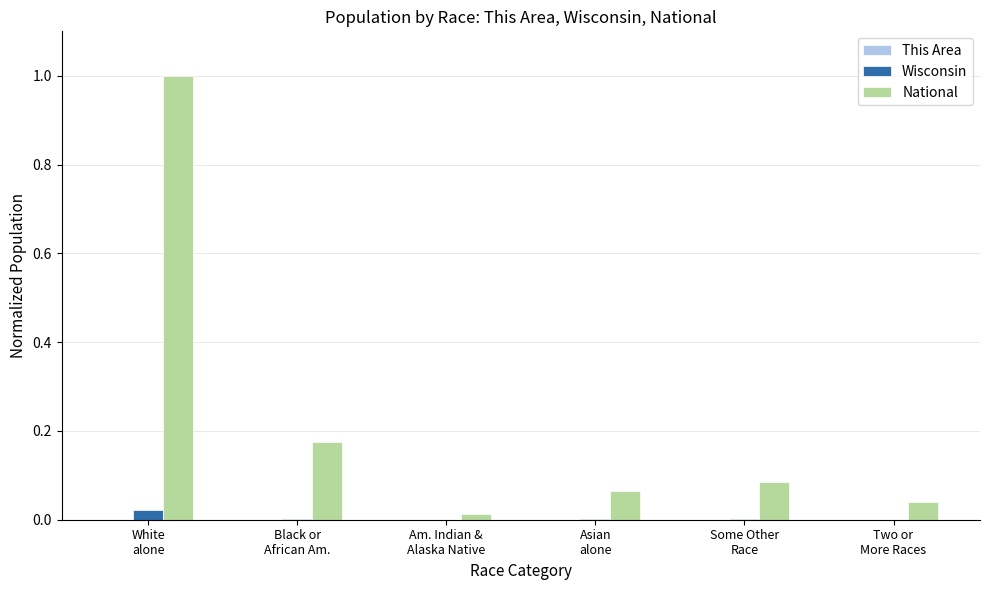

Is it true that National equals 1.0 at White
alone?

True